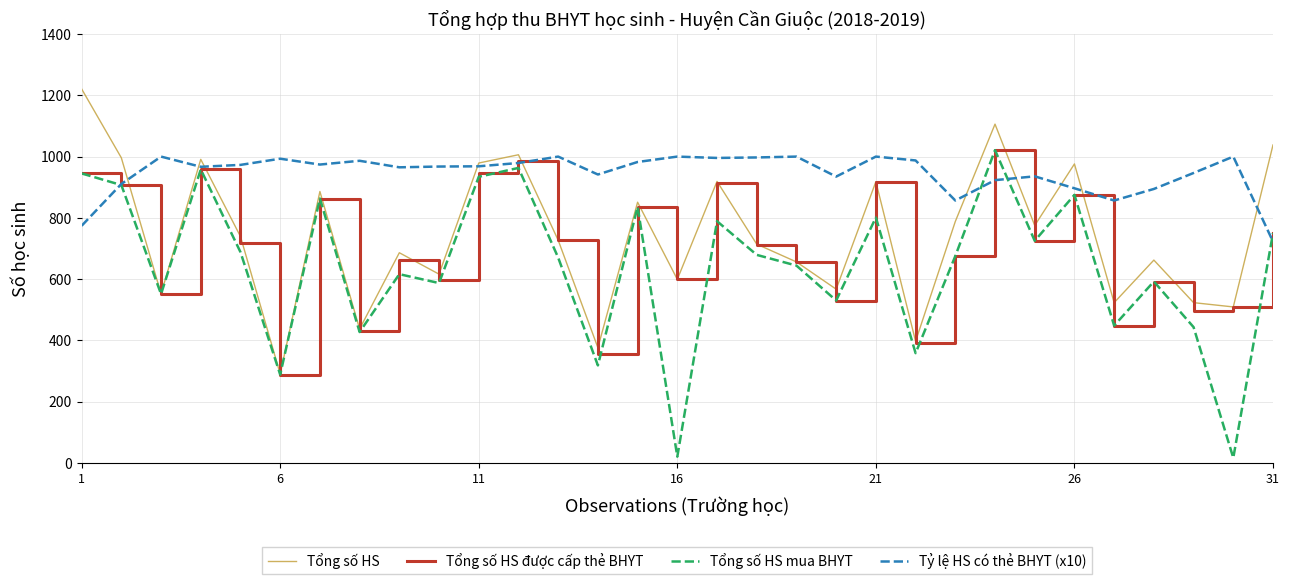

List the series in order of their overall mean, lowest first.

Tổng số HS mua BHYT, Tổng số HS được cấp thẻ BHYT, Tổng số HS, Tỷ lệ HS có thẻ BHYT (x10)